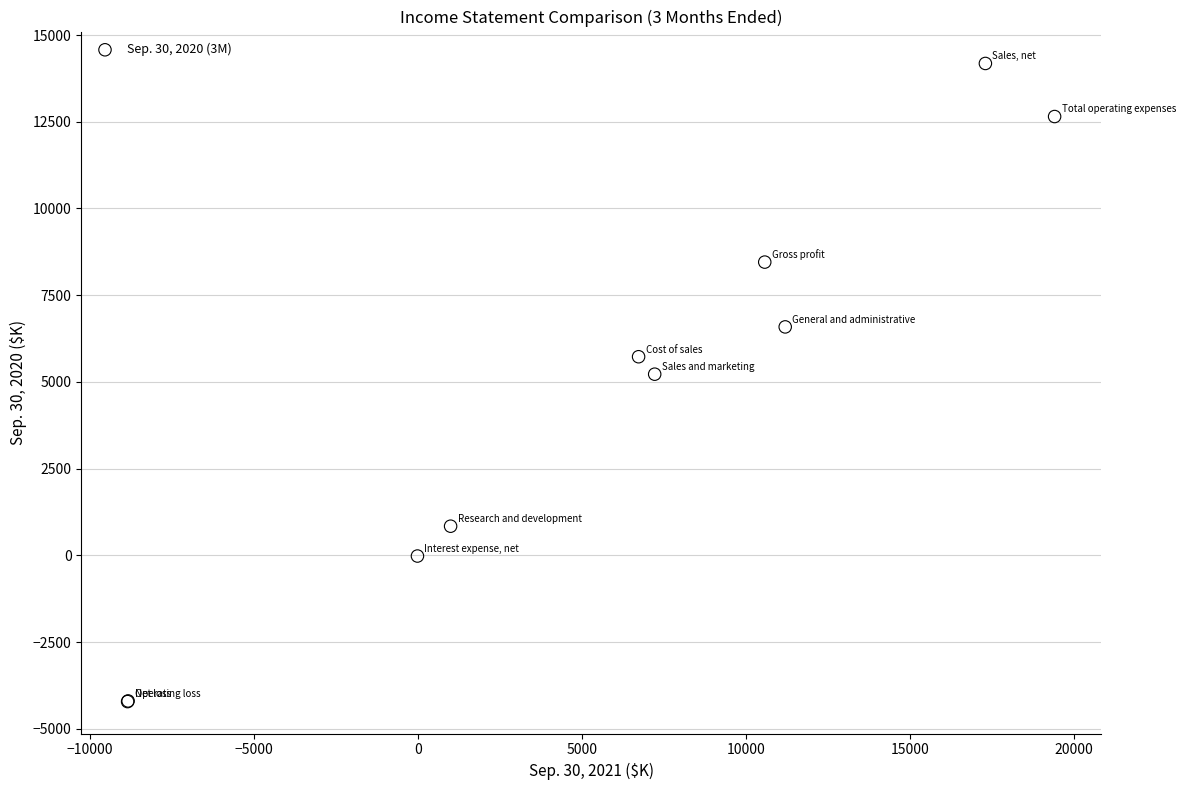

What Y value in the scatter plot is closest to 4982?

5223